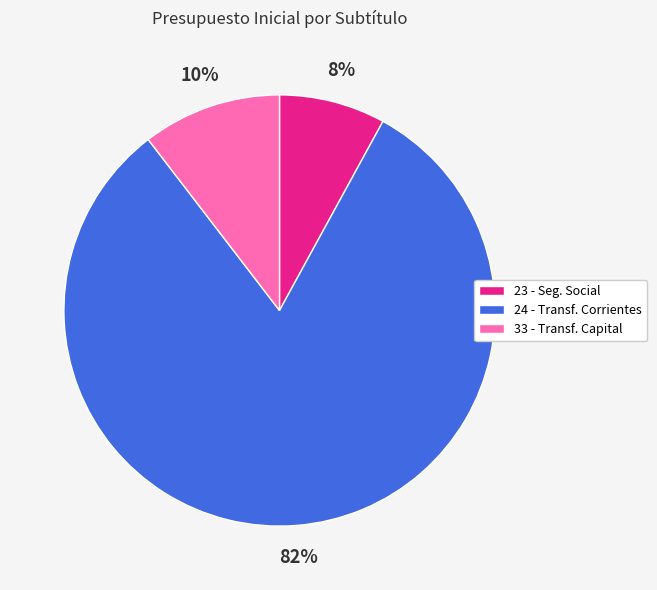

How many segments does this pie chart have?

3